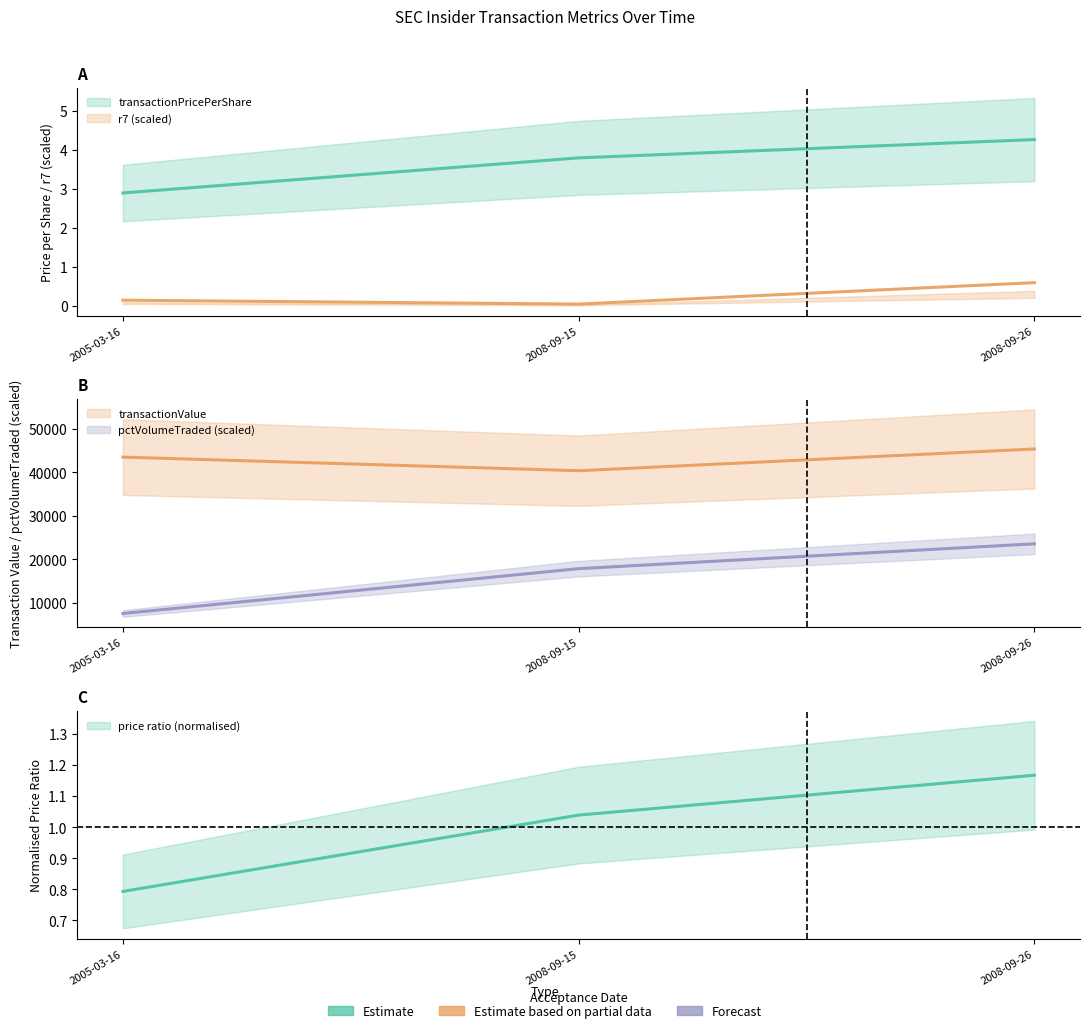

At which label is transactionValue closest to 42872?

2005-03-16